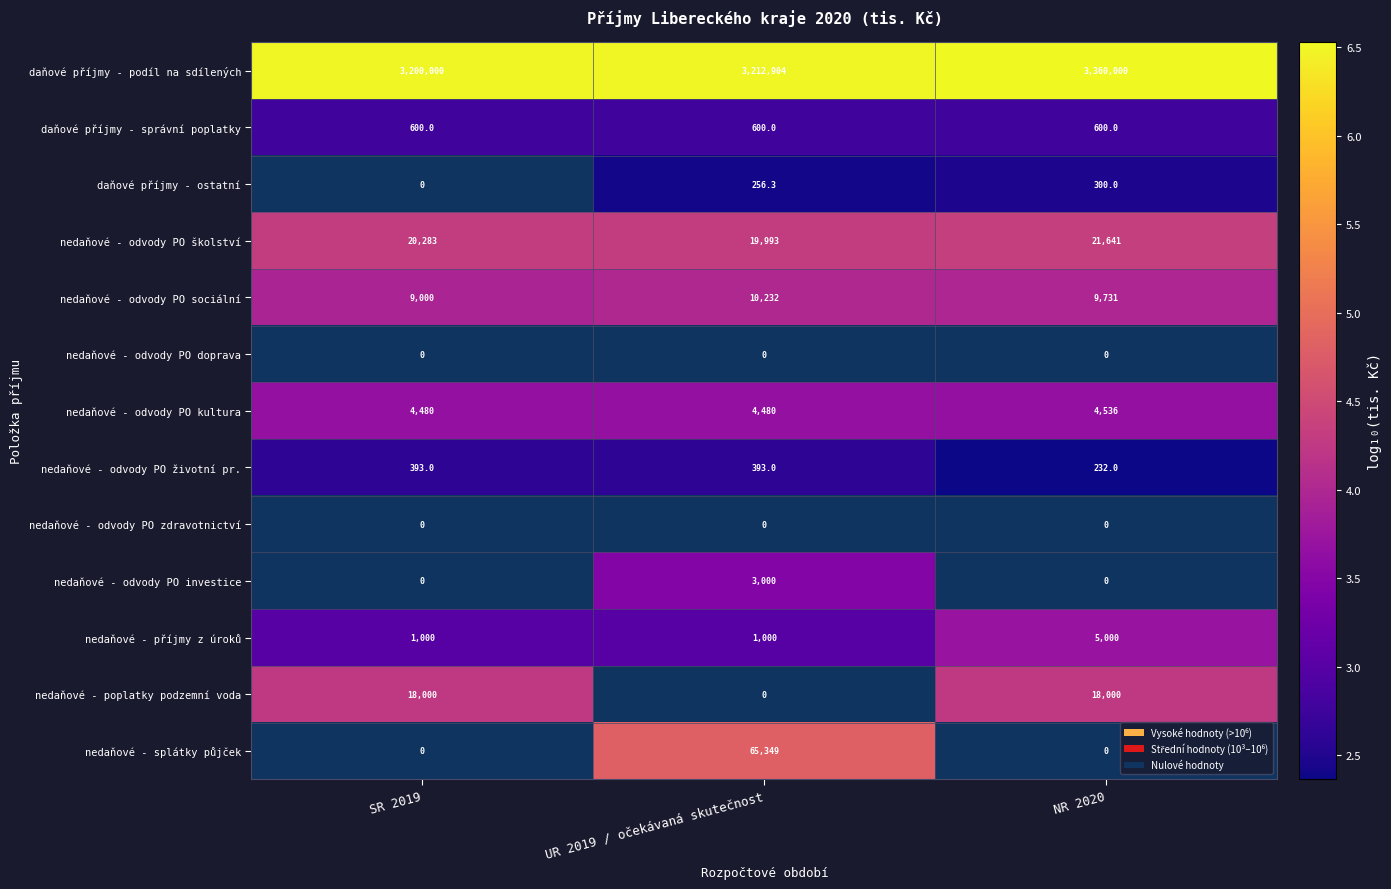

What is the sum of the nedaňové - odvody PO kultura values at SR 2019 and UR 2019 / očekávaná skutečnost?

8960.0